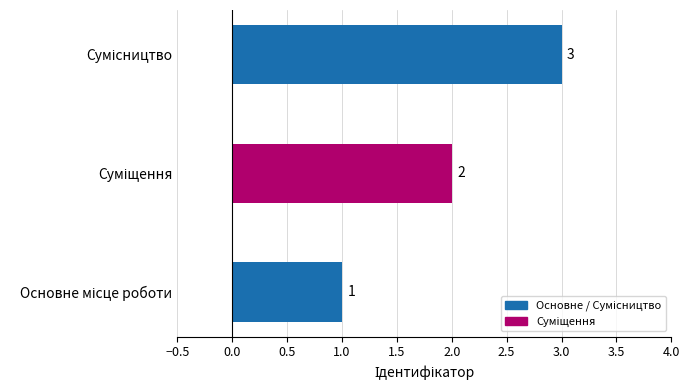

What is the greatest value displayed?

3